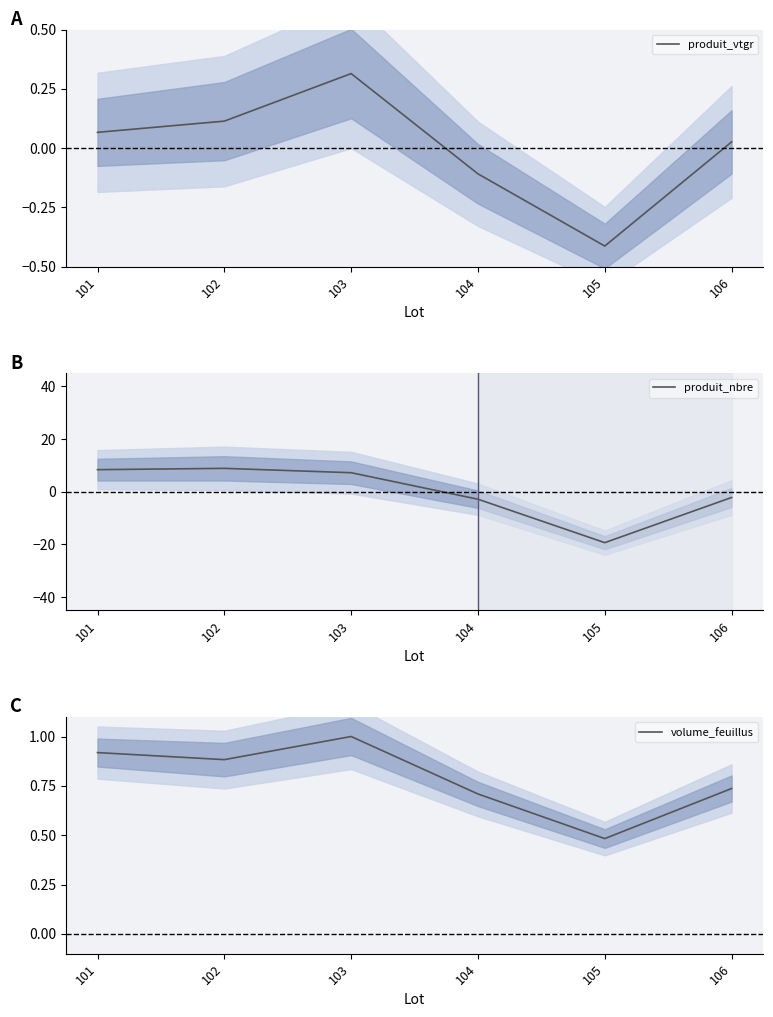

True or false: volume_feuillus and produit_vtgr intersect in this chart.

False